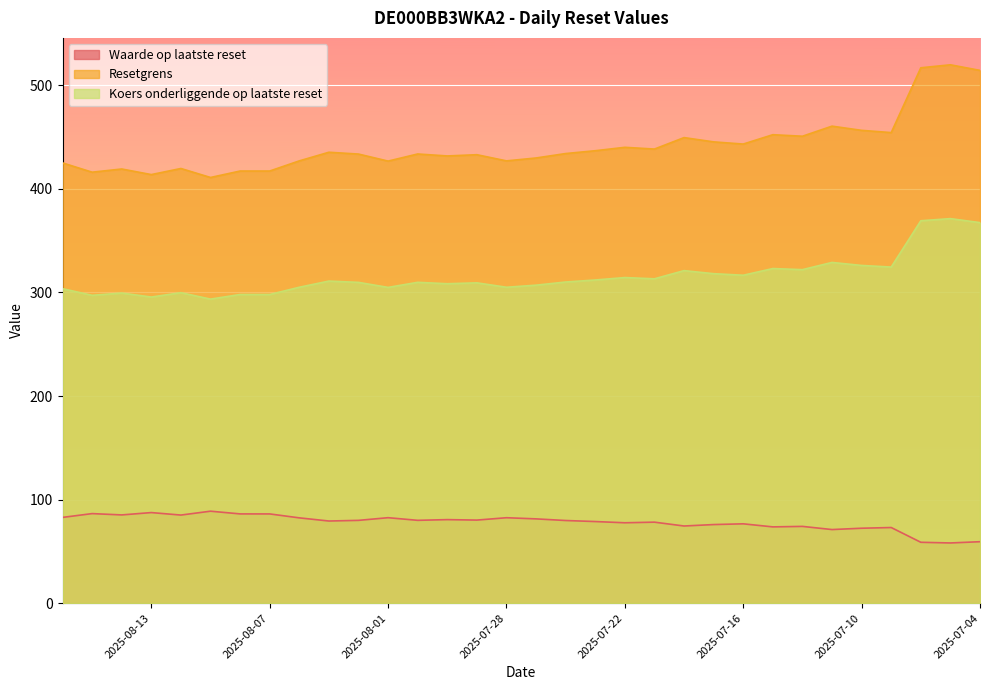

In Resetgrens, how many points are lower than both neighbors (excluding endpoints)?

10